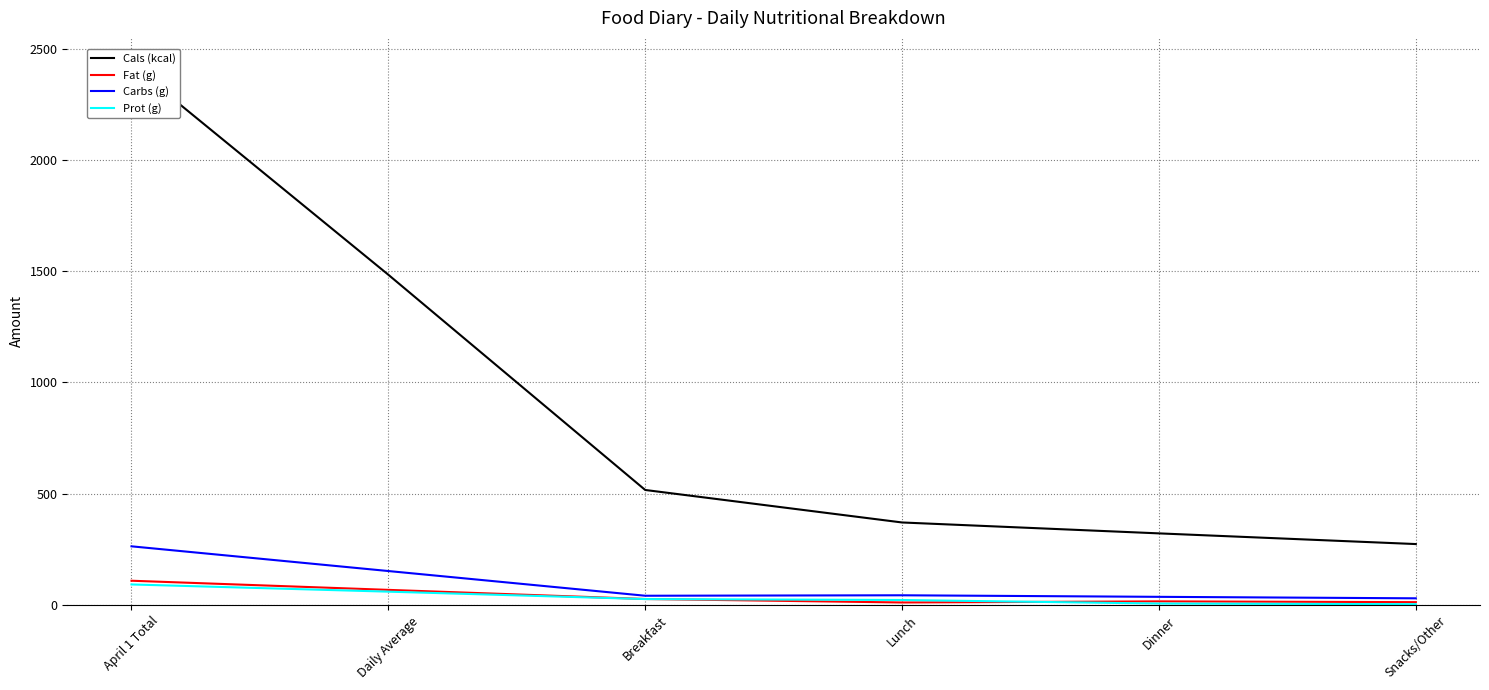

At which category is the sum across all series the highest?

April 1 Total